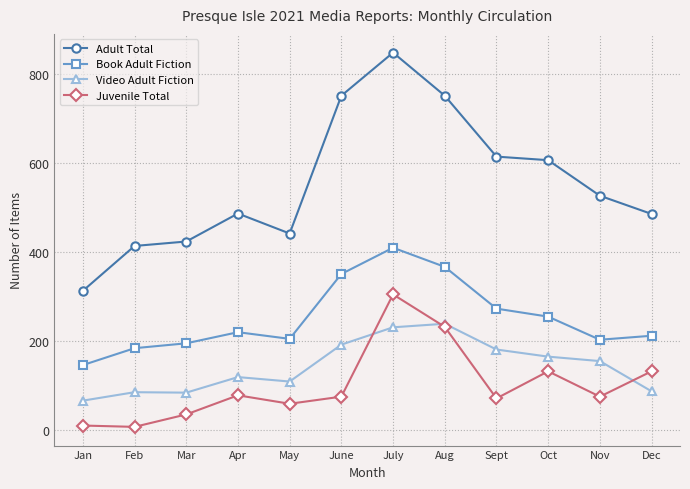

List the series in order of their peak value, highest first.

Adult Total, Book Adult Fiction, Juvenile Total, Video Adult Fiction